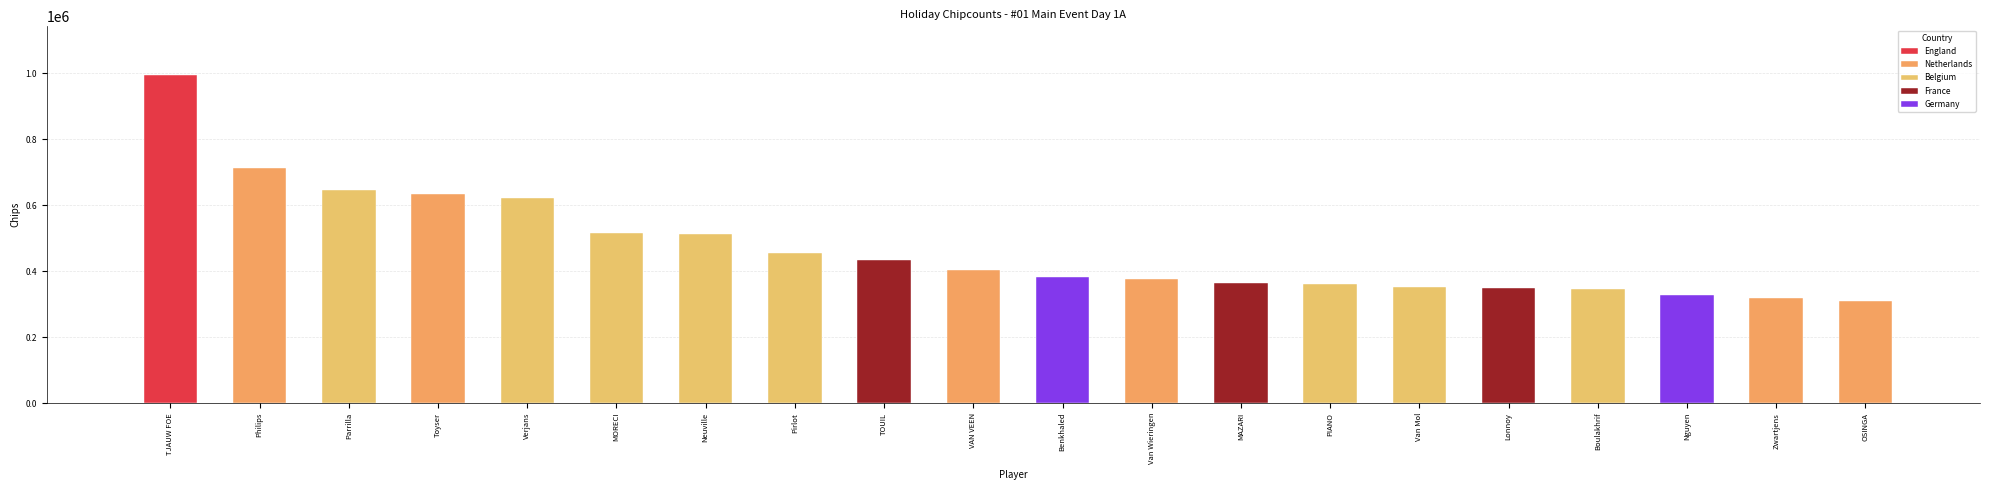

What position from the left is Pirlot?

8